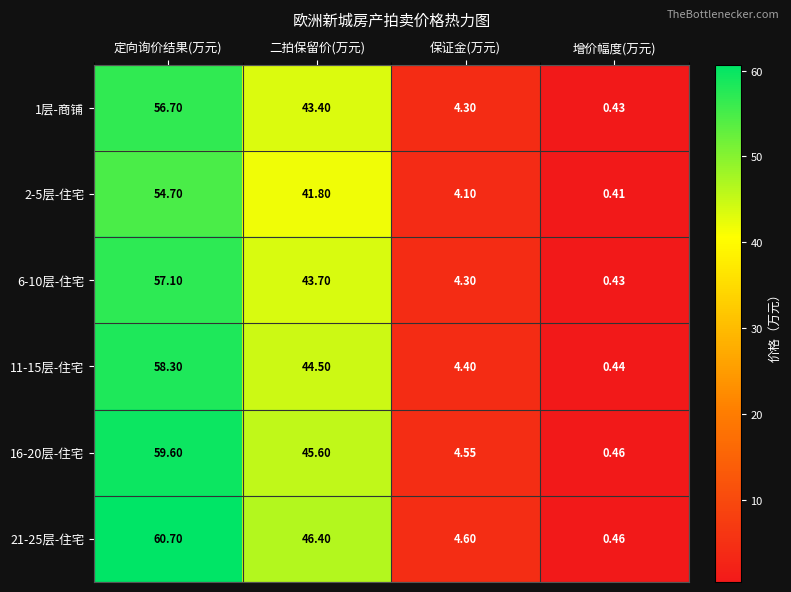

At which category is the sum across all series the highest?

定向询价结果(万元)